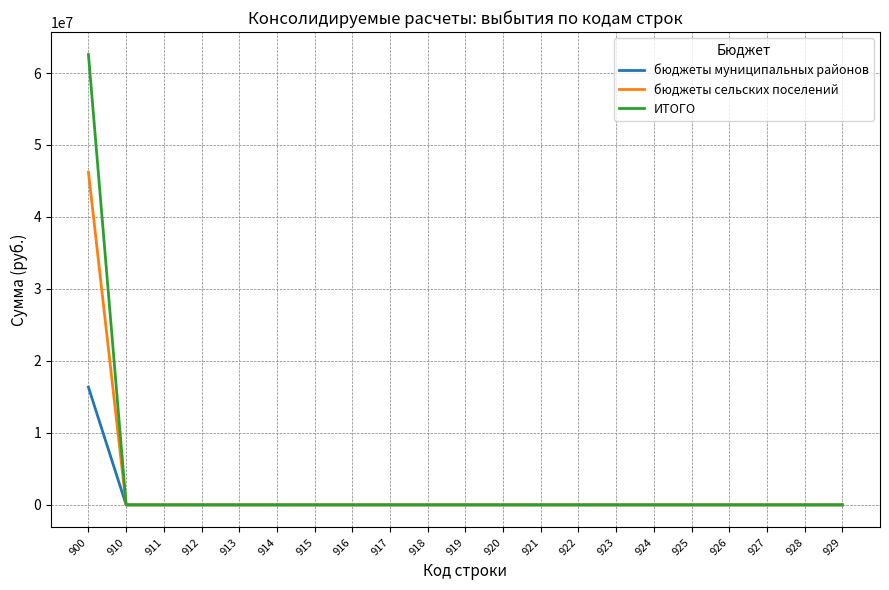

Which series has the widest spread of values?

ИТОГО